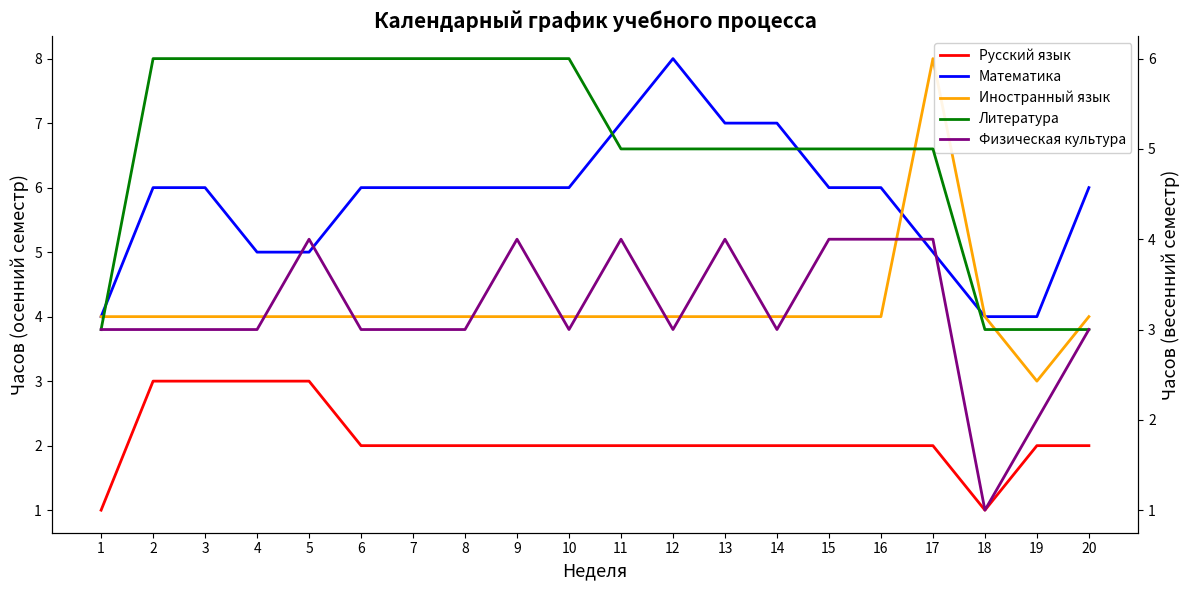

Reading right to left, transcribe all the data shown in this chart.

Русский язык: 20=2	19=2	18=1	17=2	16=2	15=2	14=2	13=2	12=2	11=2	10=2	9=2	8=2	7=2	6=2	5=3	4=3	3=3	2=3	1=1
Математика: 20=6	19=4	18=4	17=5	16=6	15=6	14=7	13=7	12=8	11=7	10=6	9=6	8=6	7=6	6=6	5=5	4=5	3=6	2=6	1=4
Иностранный язык: 20=4	19=3	18=4	17=8	16=4	15=4	14=4	13=4	12=4	11=4	10=4	9=4	8=4	7=4	6=4	5=4	4=4	3=4	2=4	1=4
Литература: 20=3	19=3	18=3	17=5	16=5	15=5	14=5	13=5	12=5	11=5	10=6	9=6	8=6	7=6	6=6	5=6	4=6	3=6	2=6	1=3
Физическая культура: 20=3	19=2	18=1	17=4	16=4	15=4	14=3	13=4	12=3	11=4	10=3	9=4	8=3	7=3	6=3	5=4	4=3	3=3	2=3	1=3